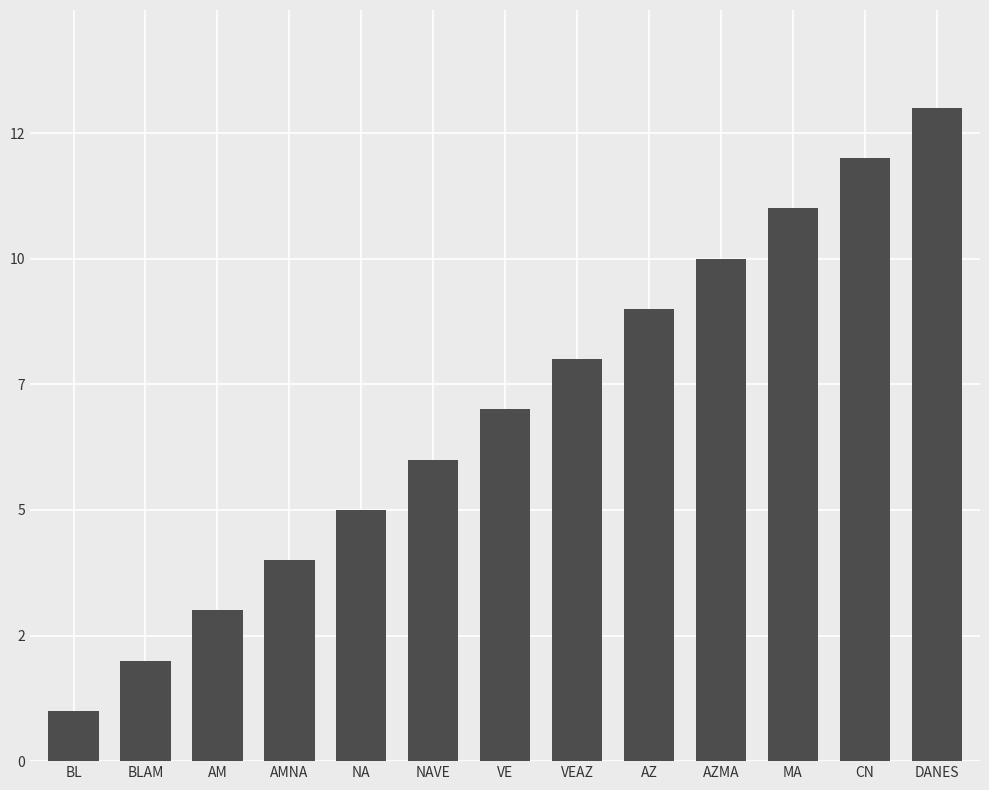

What position from the right is BLAM?

12